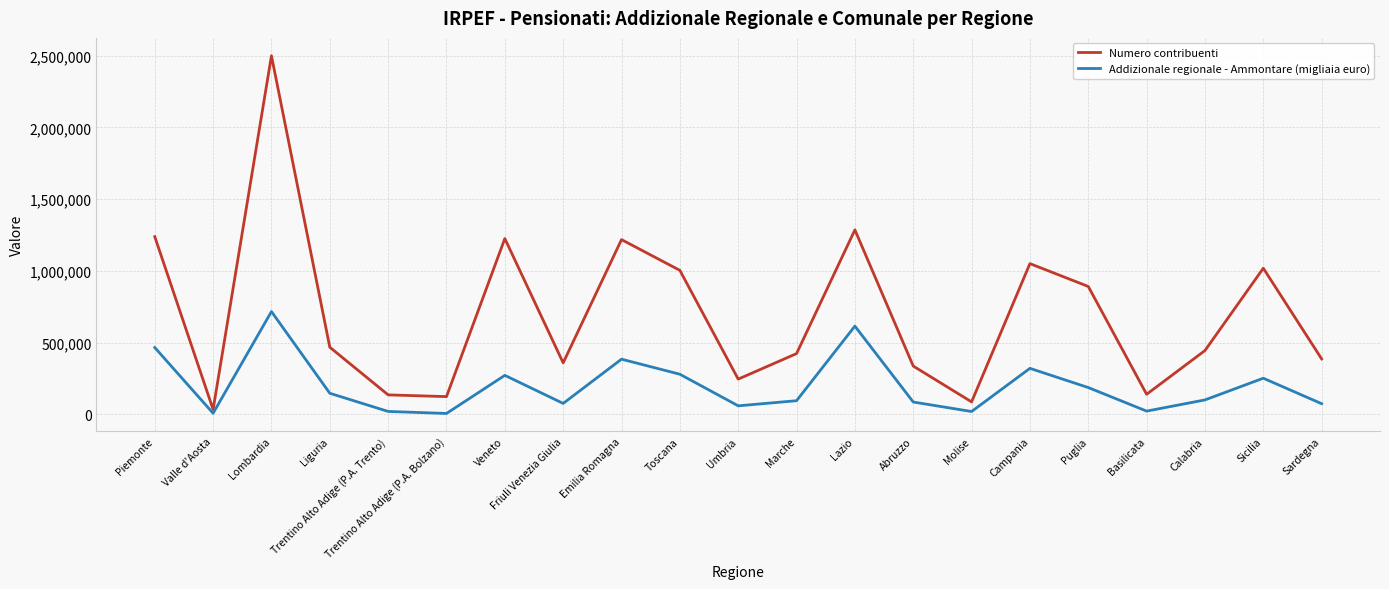

What is the maximum value shown in the chart?

2498885